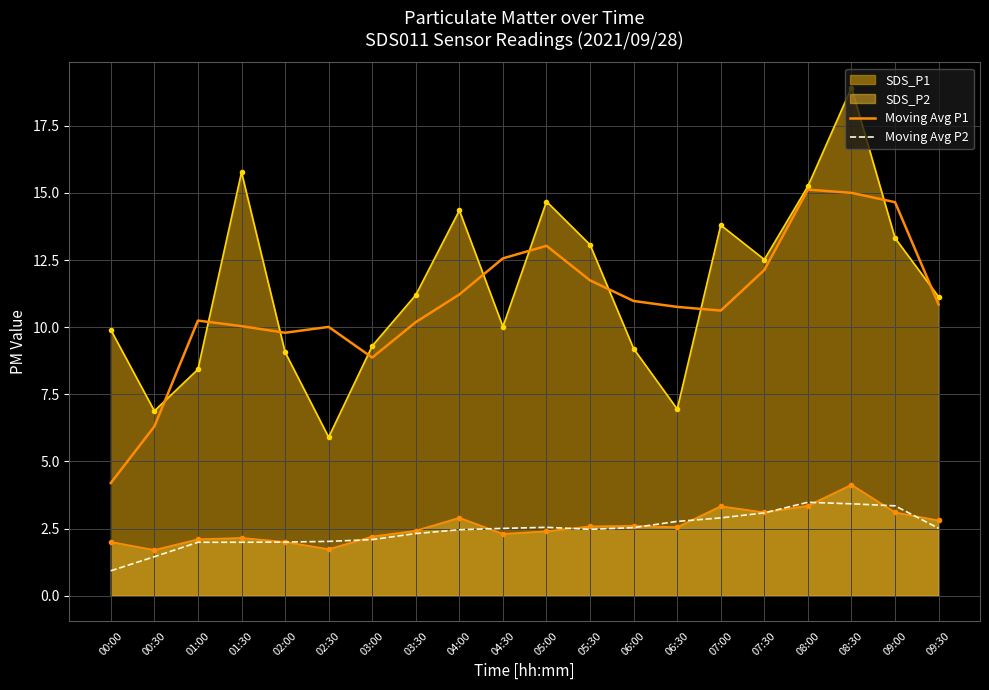

Which label corresponds to the smallest value in the chart?

00:00